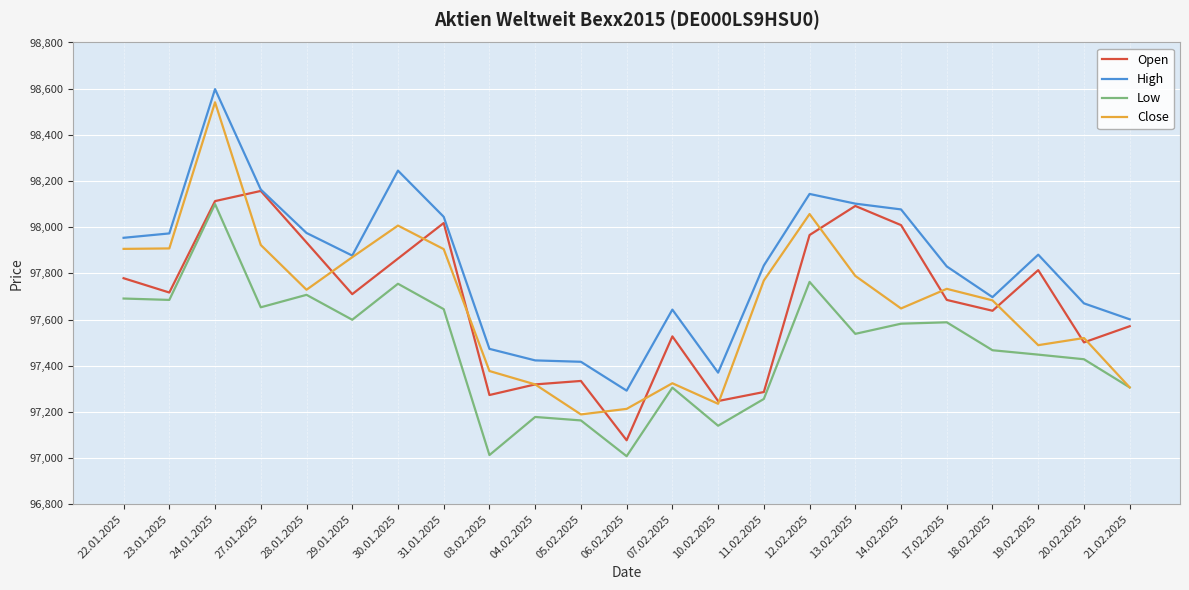

What is the total value across all series at 03.02.2025?

389136